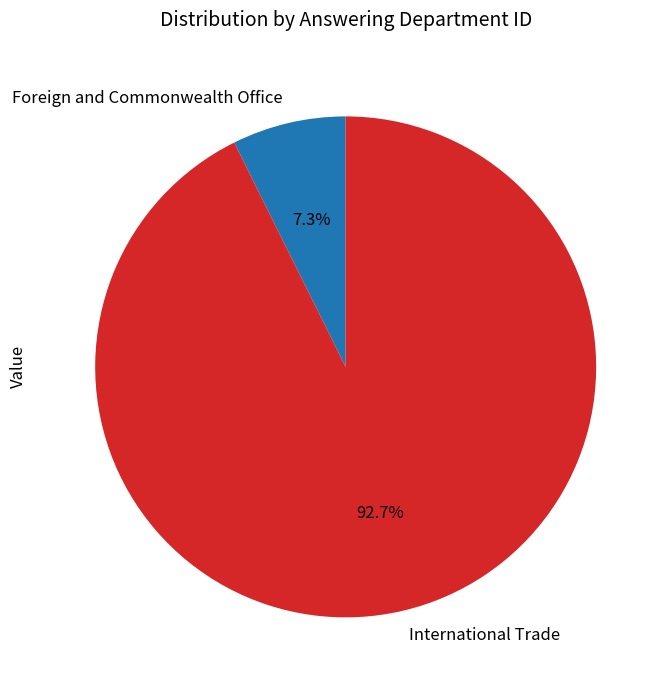

How many segments does this pie chart have?

2